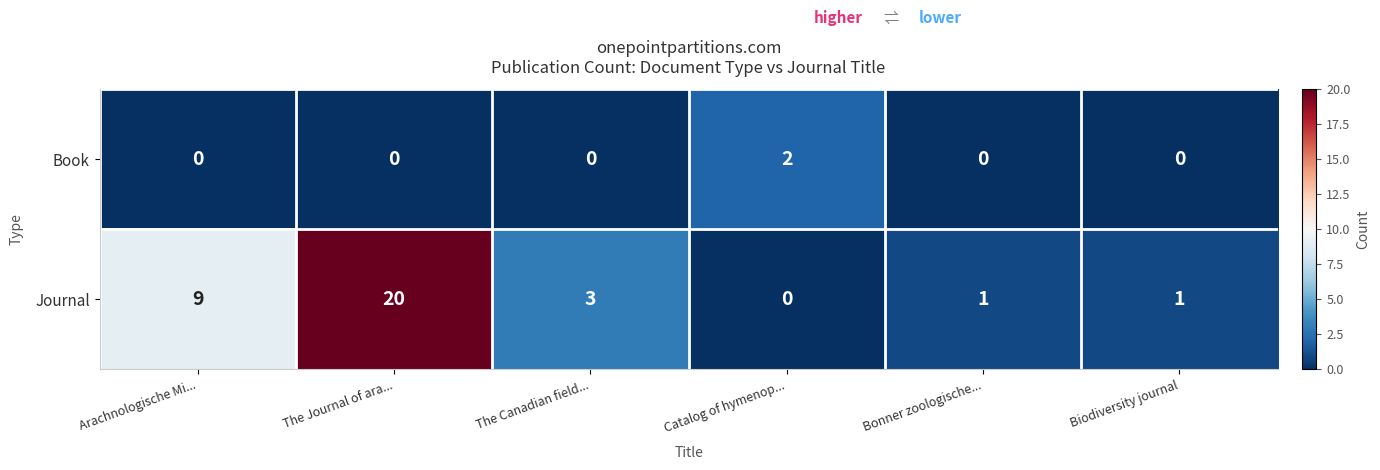

At which label does Journal first exceed 3?

Arachnologische Mi...